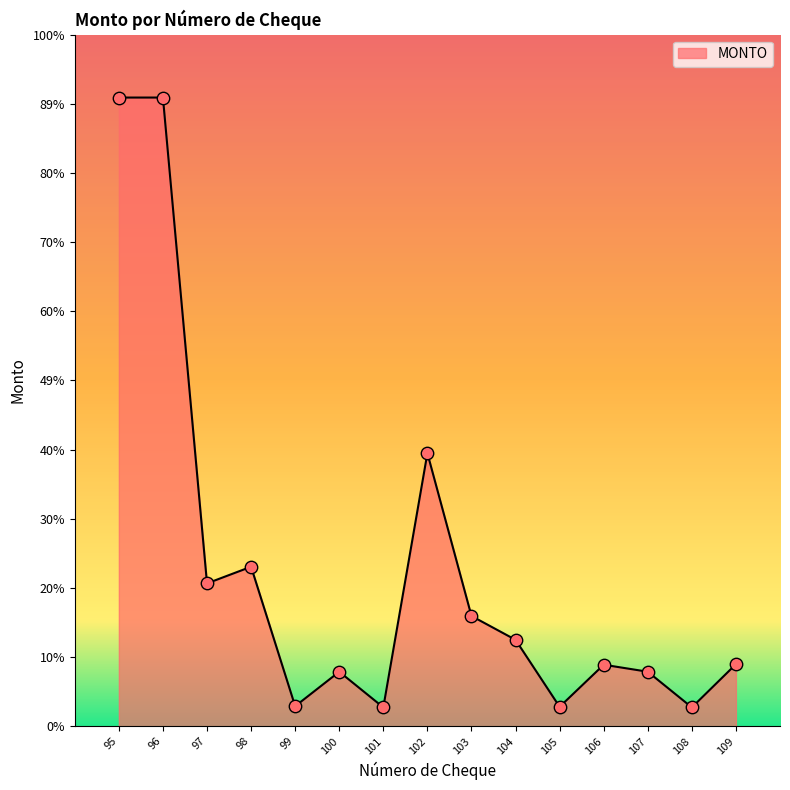

Does the chart have visible grid lines?

No